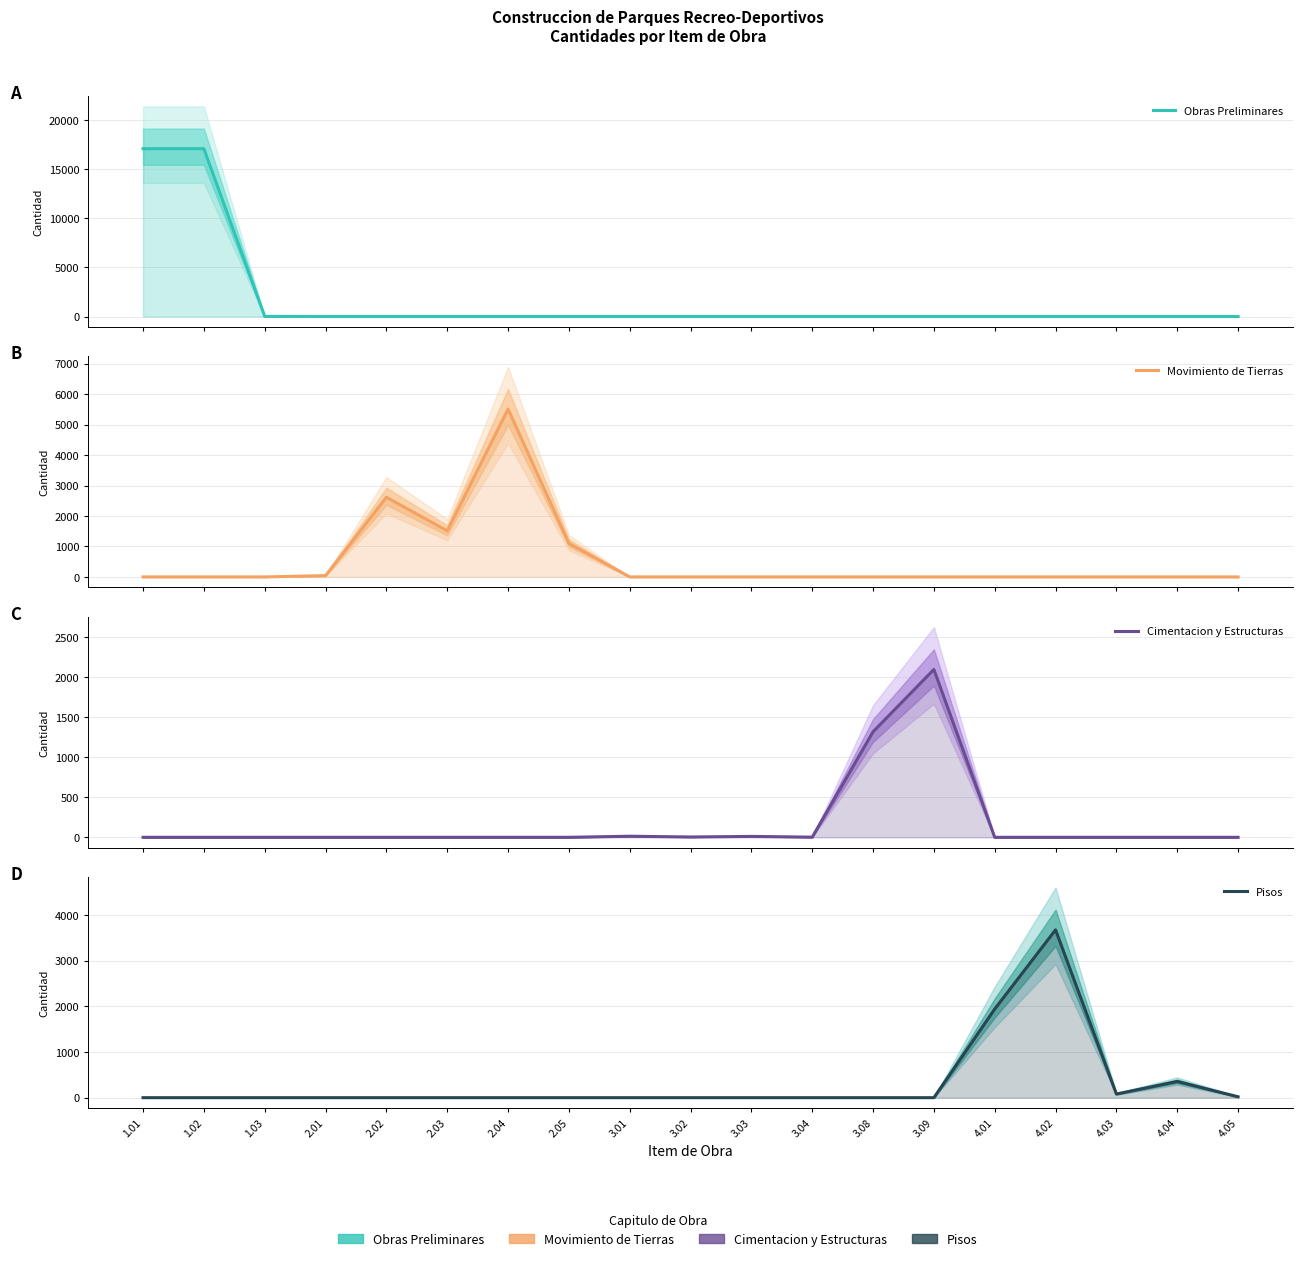

At 1.02, list the series in order from largest to smallest.

Obras Preliminares, Movimiento de Tierras, Cimentacion y Estructuras, Pisos